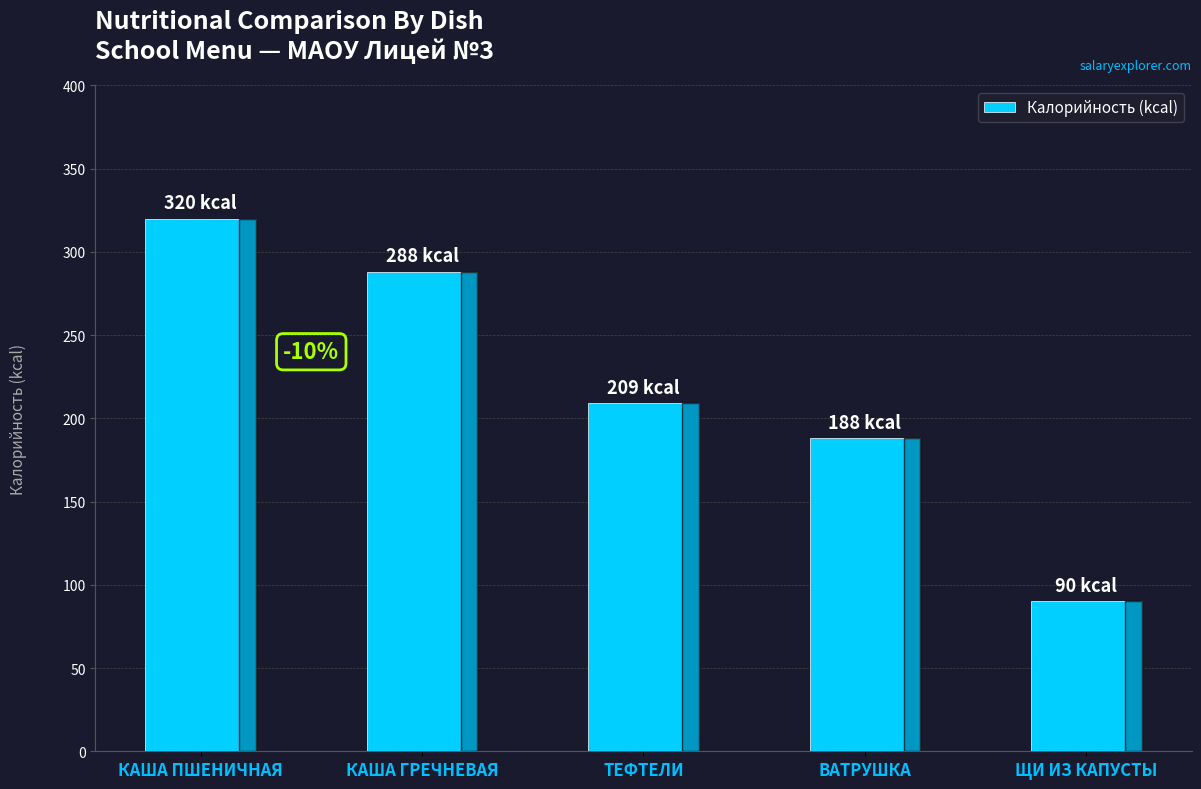

Where is the data nearest to the value 205?

ТЕФТЕЛИ